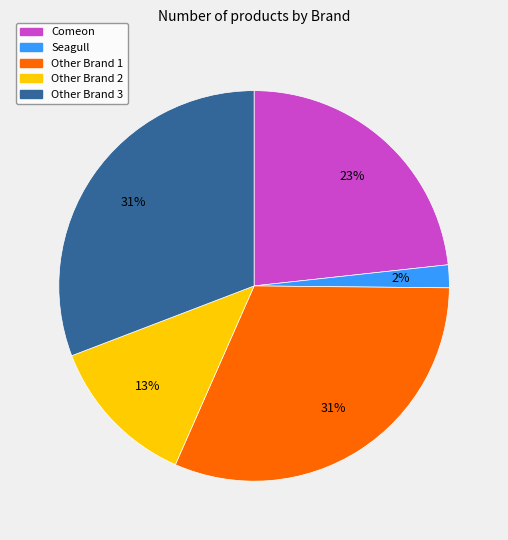

Is it true that Other Brand 1 is 40% of the pie?

False